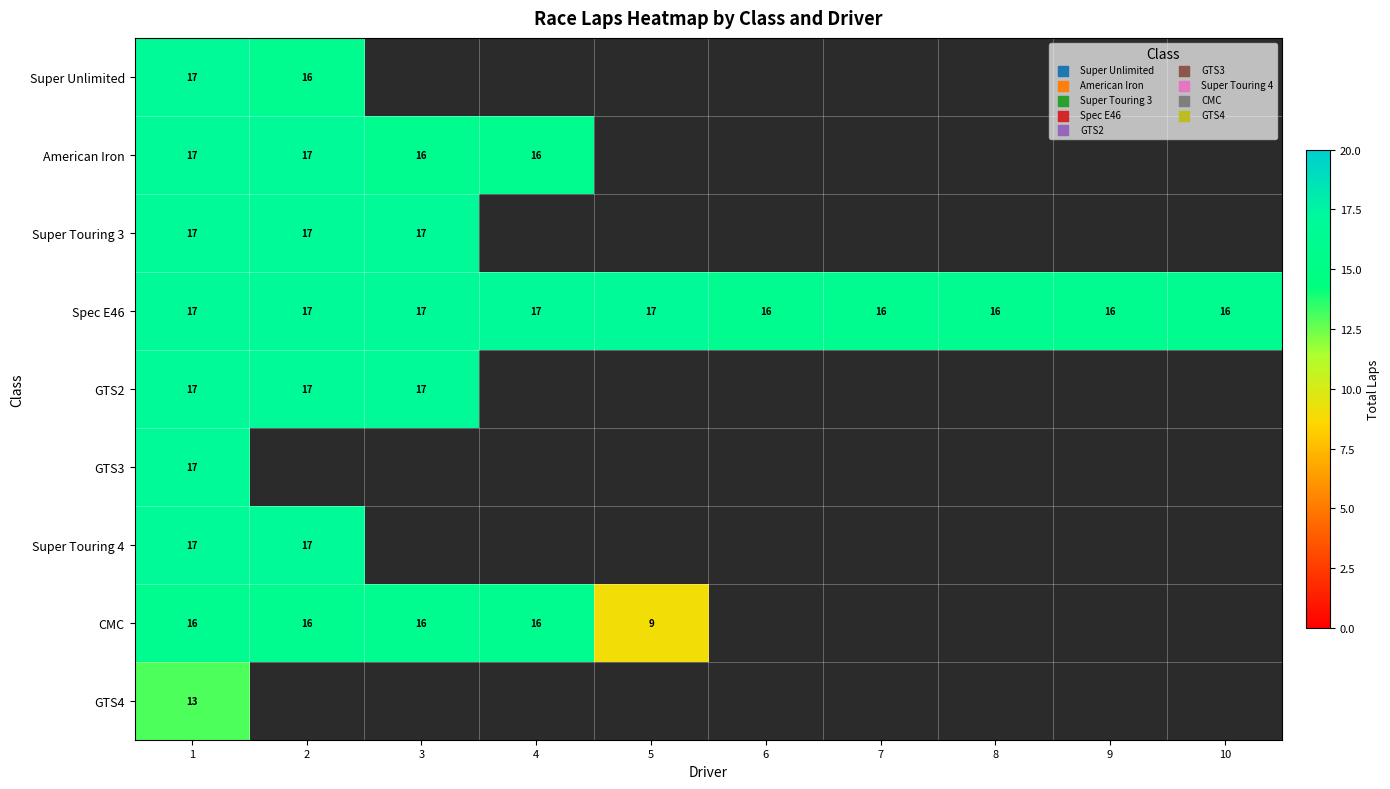

What is the spread (max minus min) of values at 1?

4